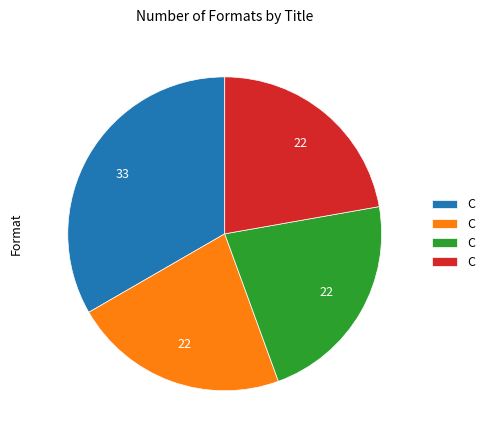

Does any single category account for the majority?

No